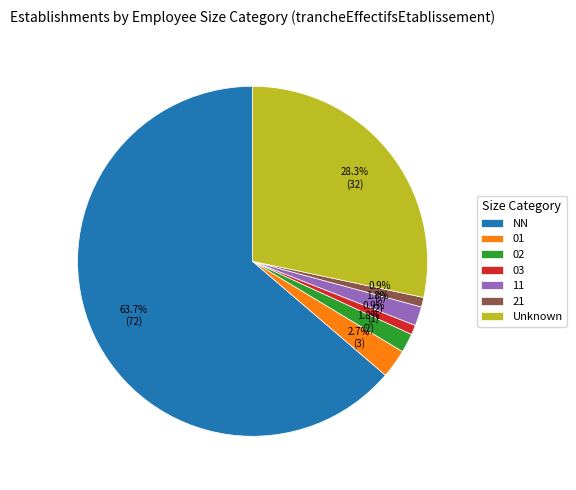

Is the sum of 01 and Unknown greater than half?

No